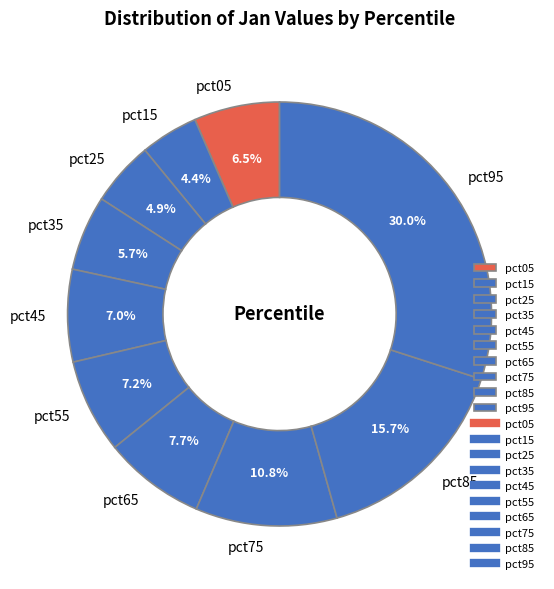

How many segments does this pie chart have?

10